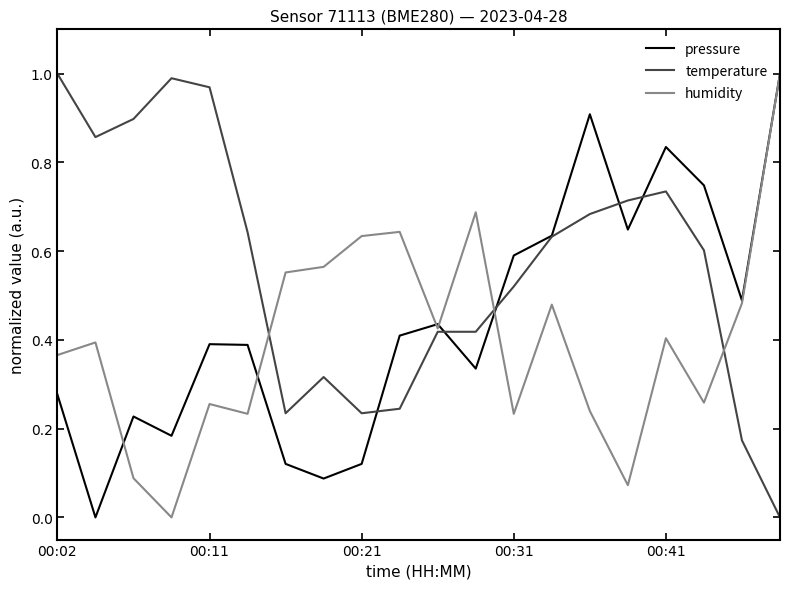

Which series has the largest total across all categories?

temperature